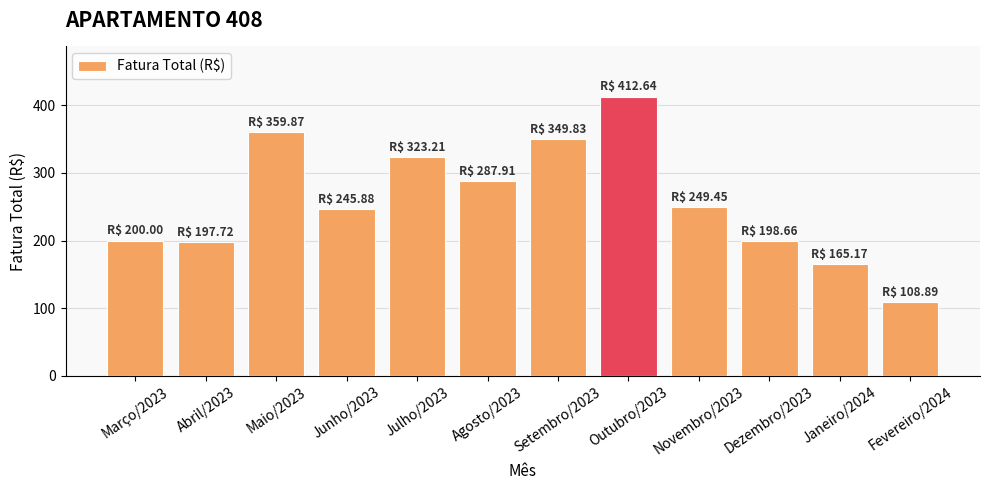

What is the maximum value shown in the chart?

412.6